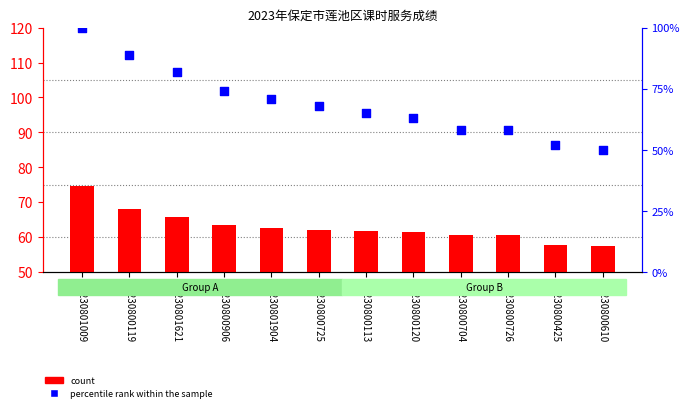

What is the total value across all series at 20230801009?

174.6